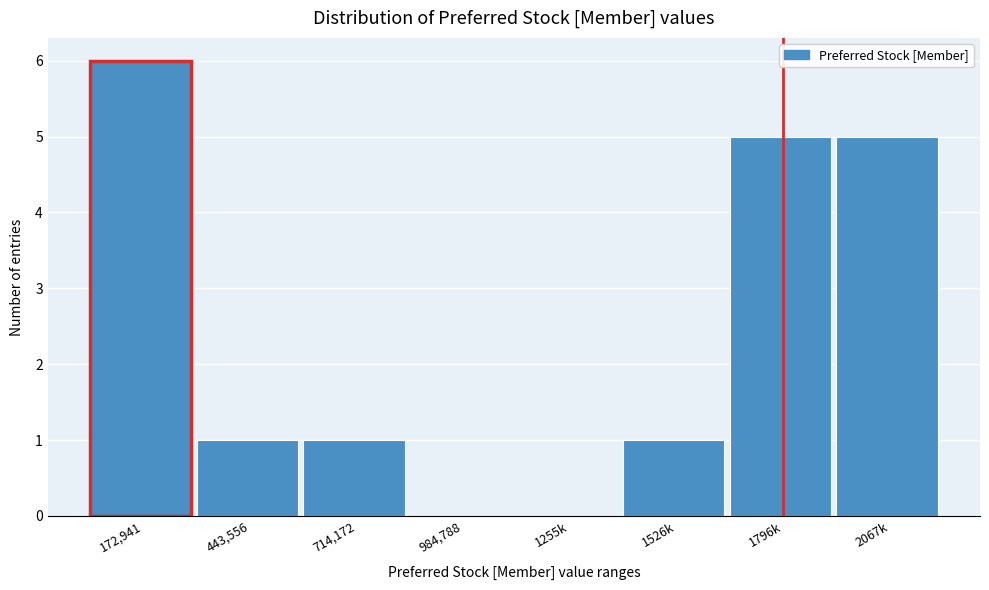

Reading left to right, extract all data points from this chart.

172,941=6	443,556=1	714,172=1	984,788=0	1255k=0	1526k=1	1796k=5	2067k=5